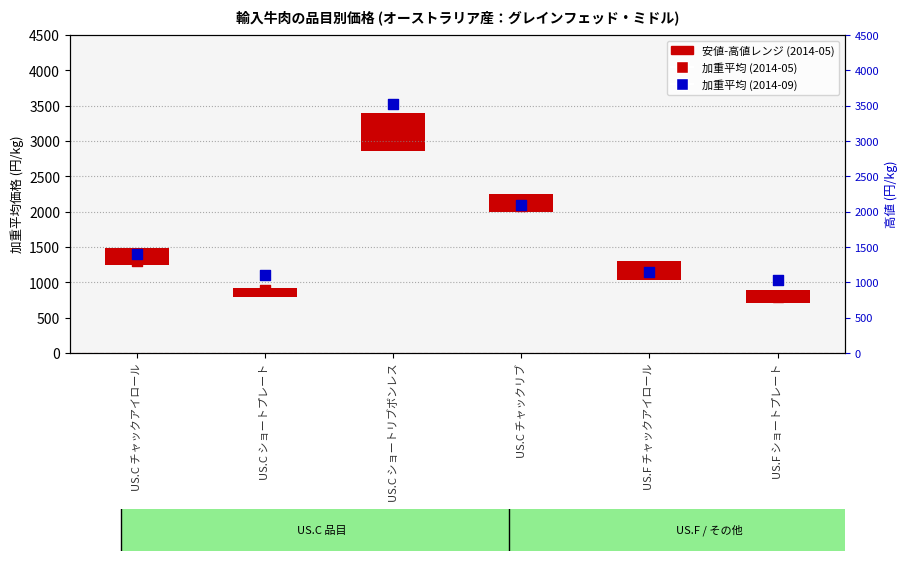

What is the total value across all series at US.C ショートプレート?

1993.5